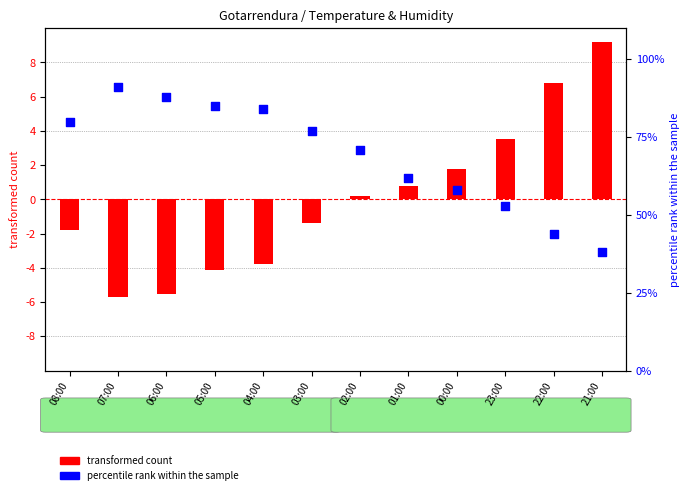

Is the value of transformed count at 06:00 greater than the value of percentile rank within the sample at 05:00?

No